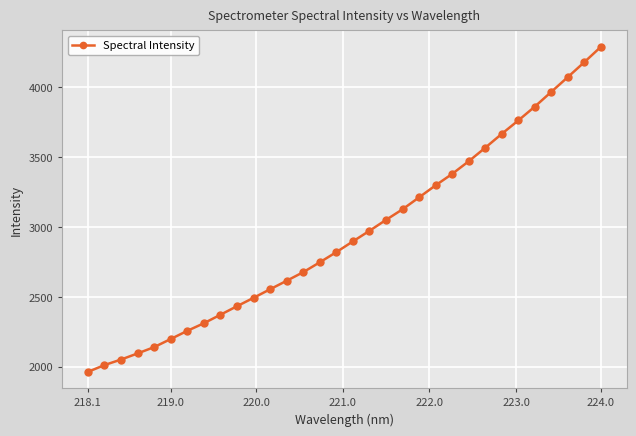

What is the smallest value displayed?

1963.7